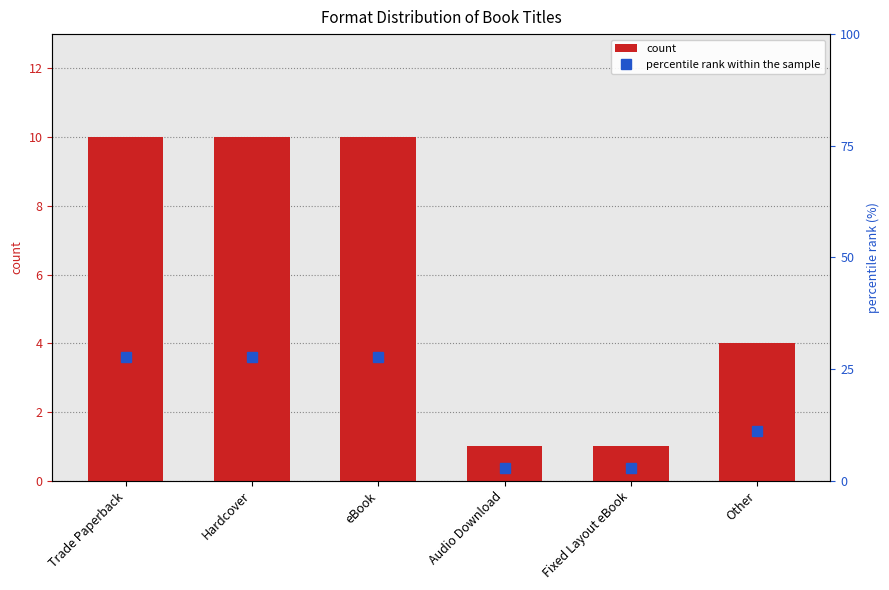

At which category is the sum across all series the highest?

Trade Paperback